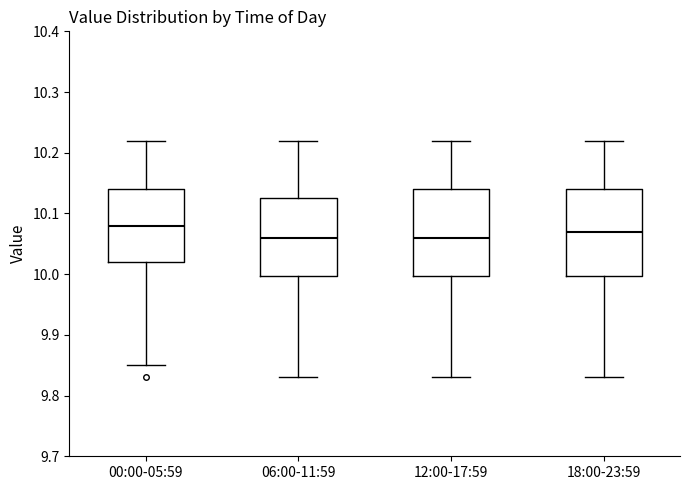

Where does the median line of the box for 12:00-17:59 sit on the y-axis? The values are not printed on the chart, so give them approximately, as read against the axis.

10.06